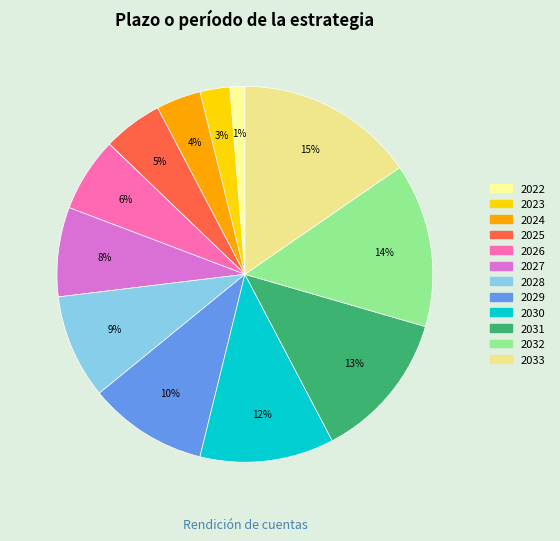

What is the change in value from 2027 to 2029?

+2